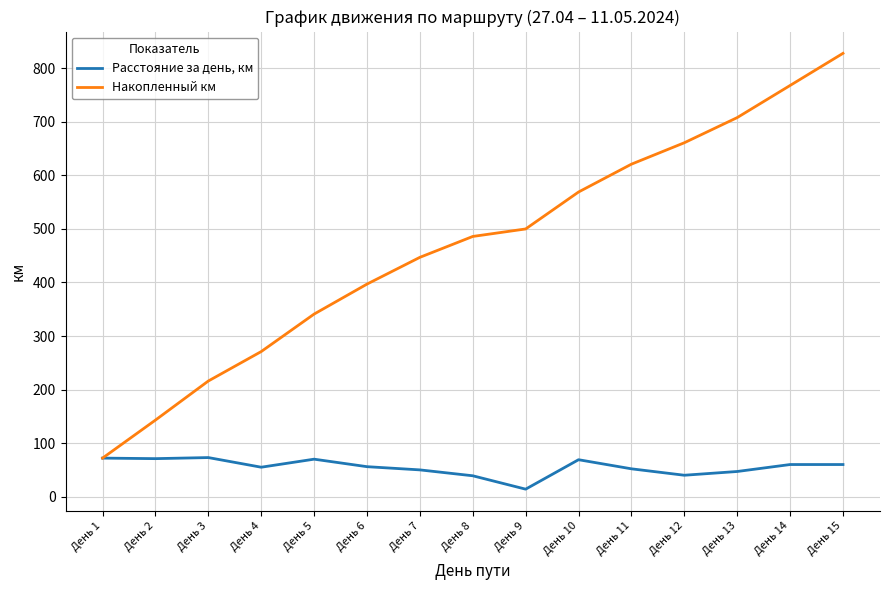

Is this an area chart (filled region under the line)?

No